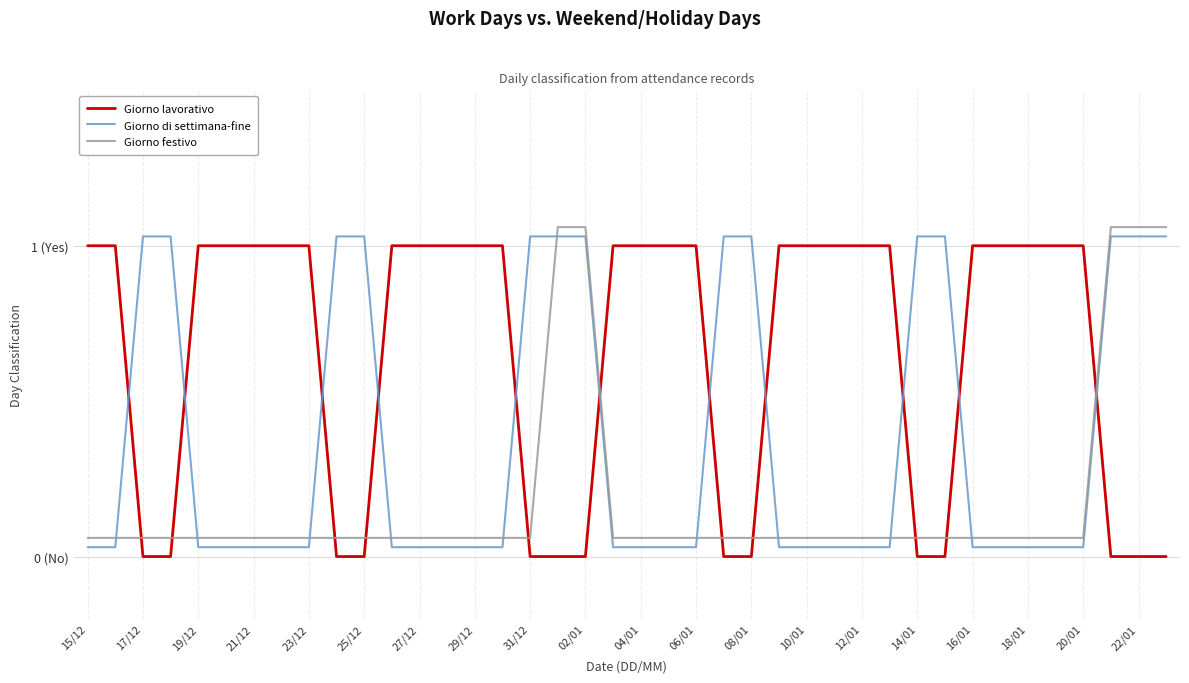

What are all the series names shown in the legend?

Giorno lavorativo, Giorno di settimana-fine, Giorno festivo